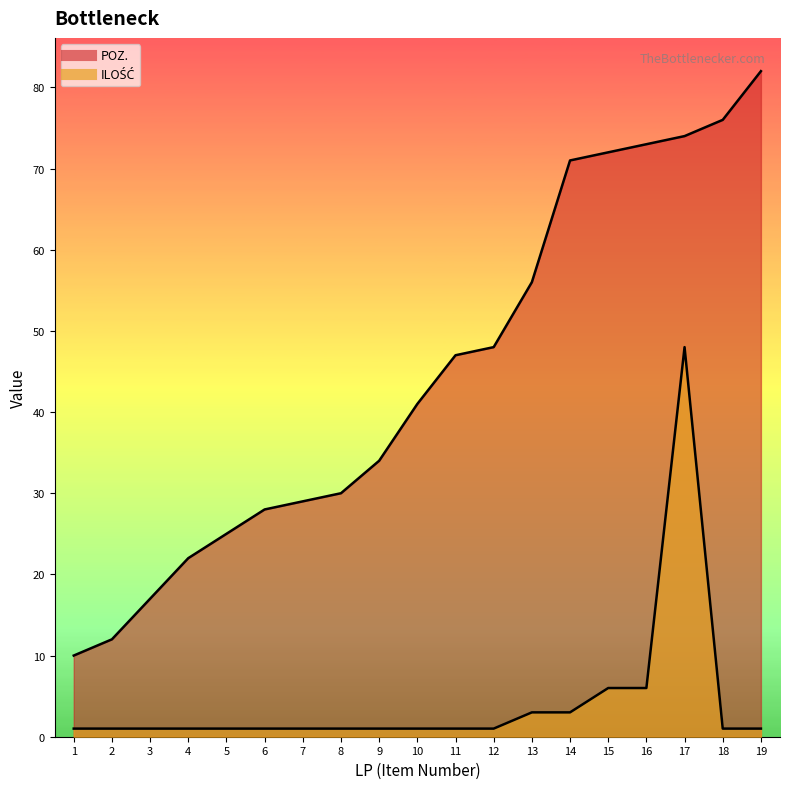

True or false: POZ. and ILOŚĆ intersect in this chart.

False